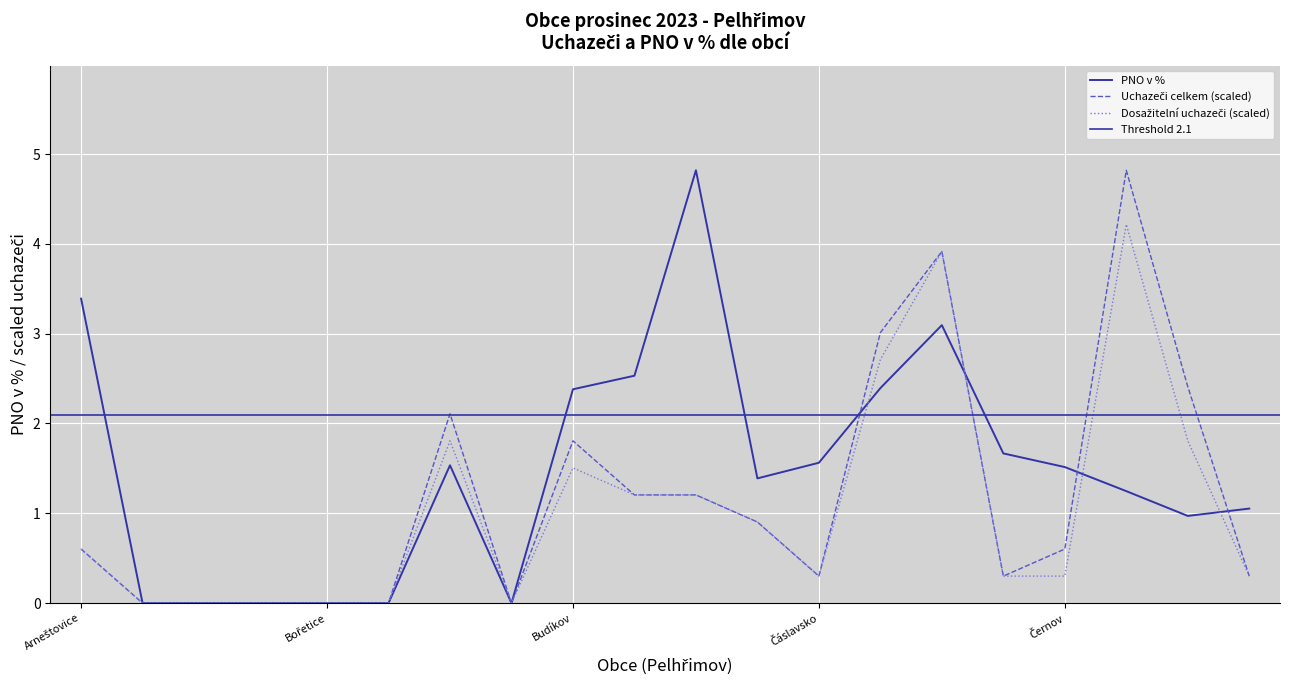

What is the label of the 16th point from the left?

Čelistná